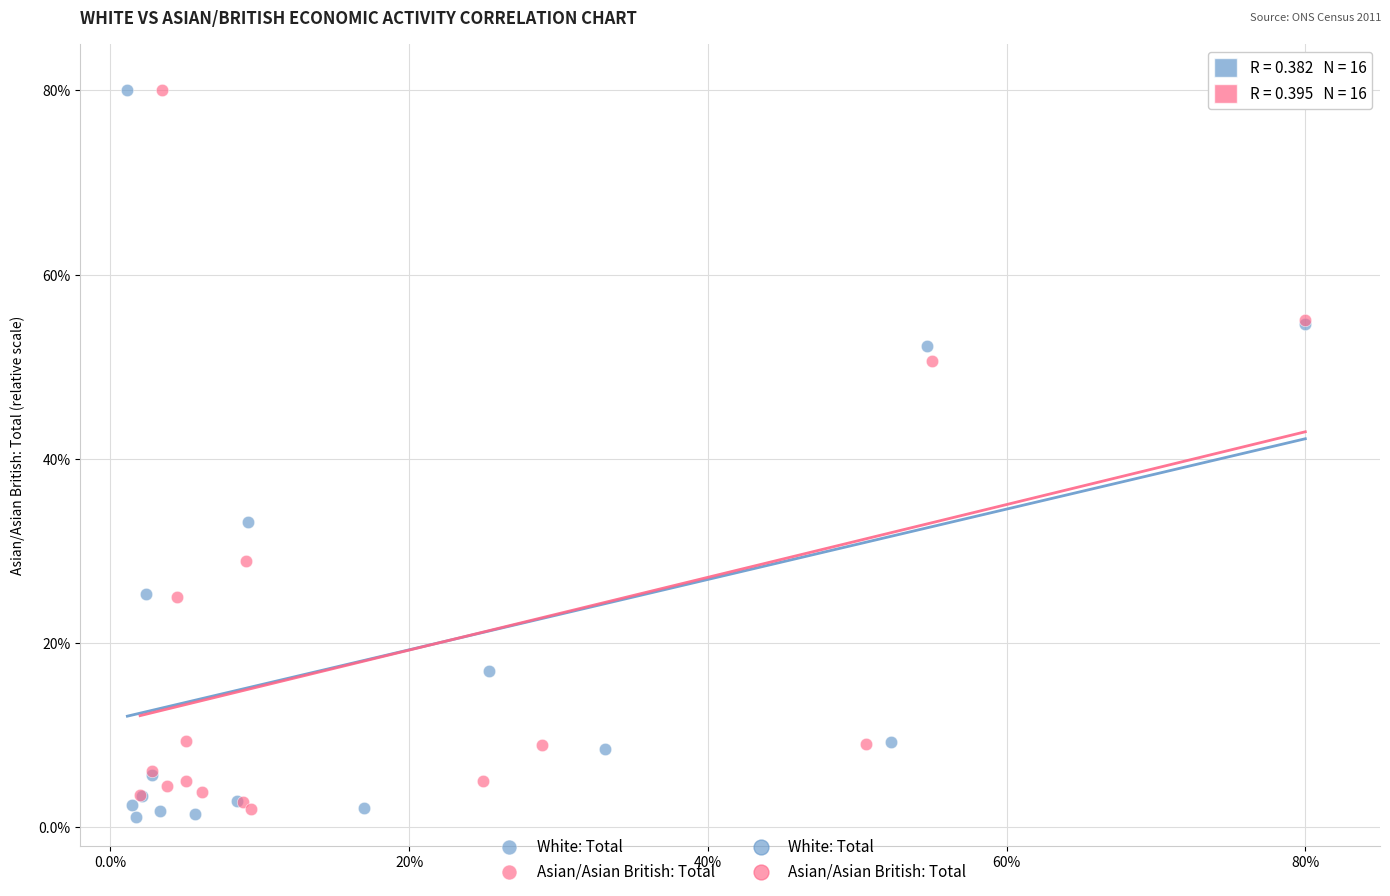

Which series has the widest spread of Y values?

White: Total